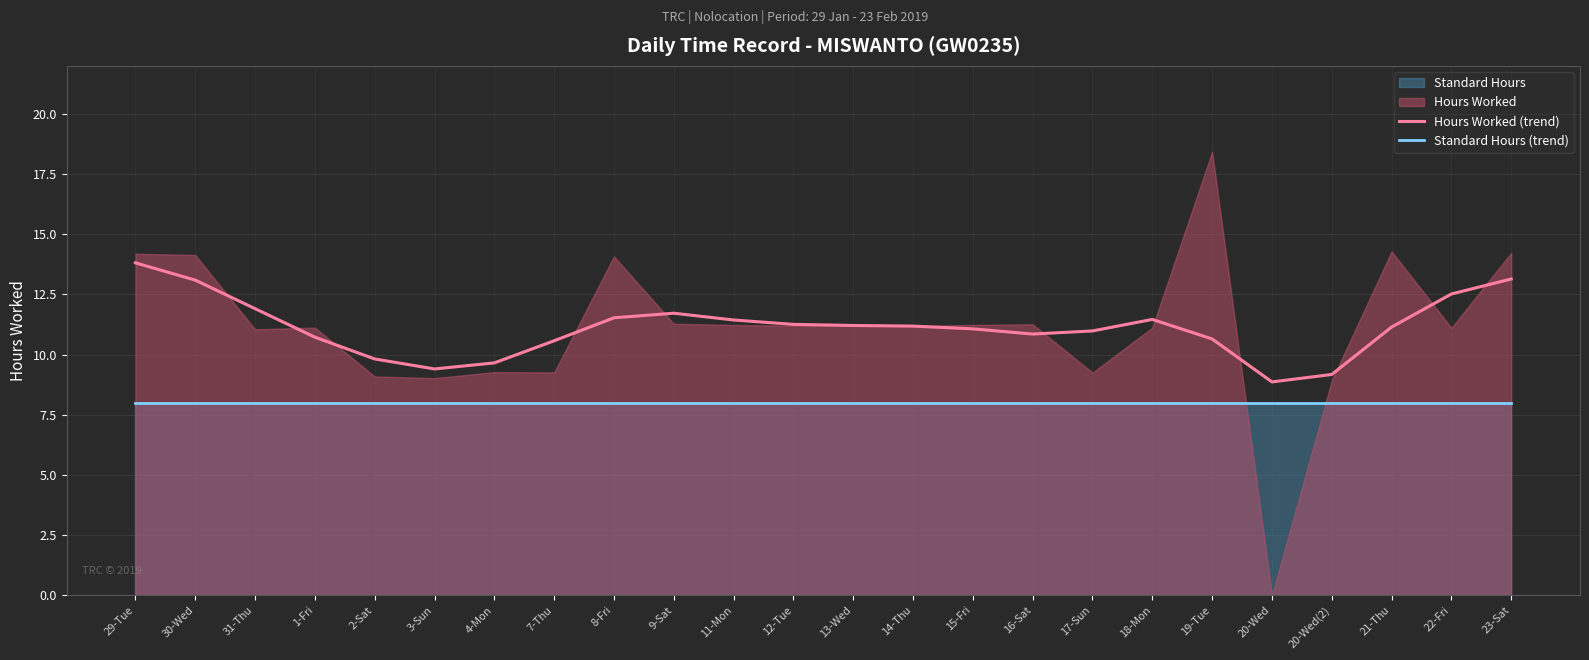

Which series has the largest total across all categories?

Hours Worked (trend)